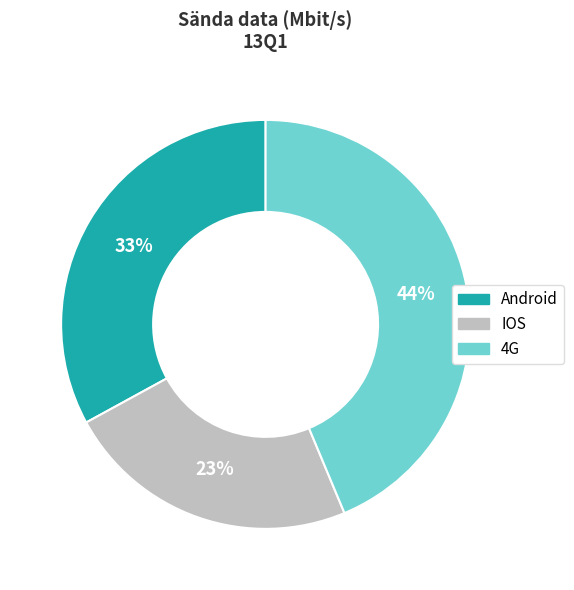

How many segments does this pie chart have?

3